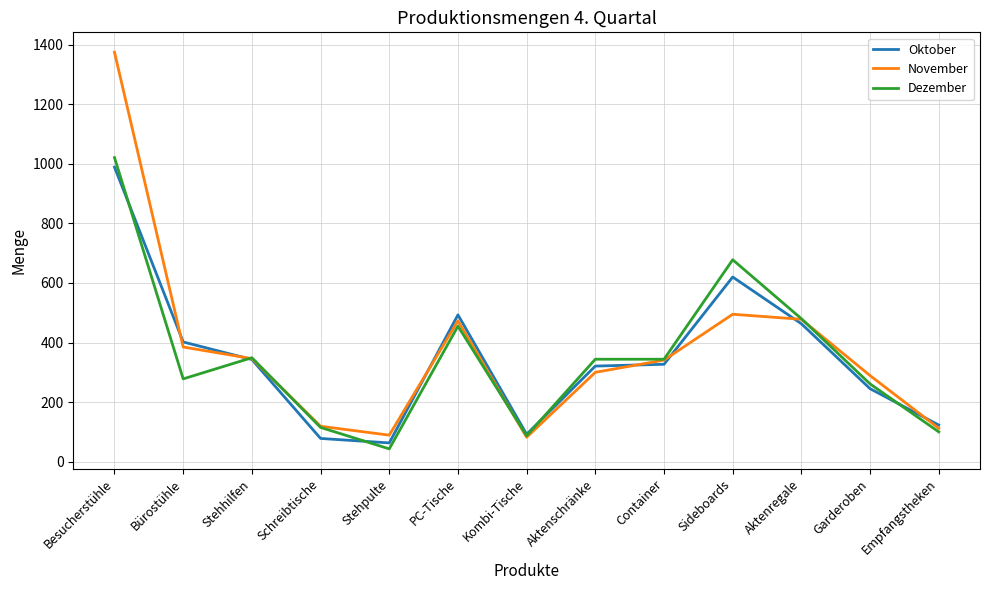

What is the total value across all series at Container?

1012